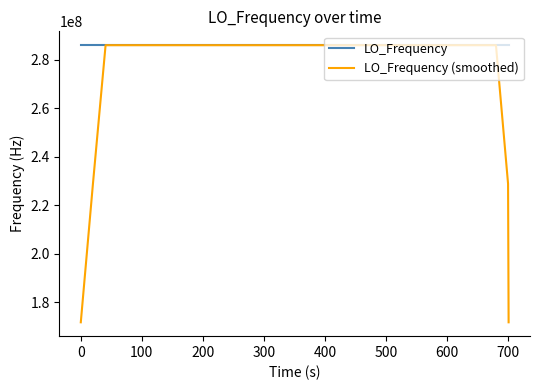

What is the highest value of the LO_Frequency series?

286047002.8